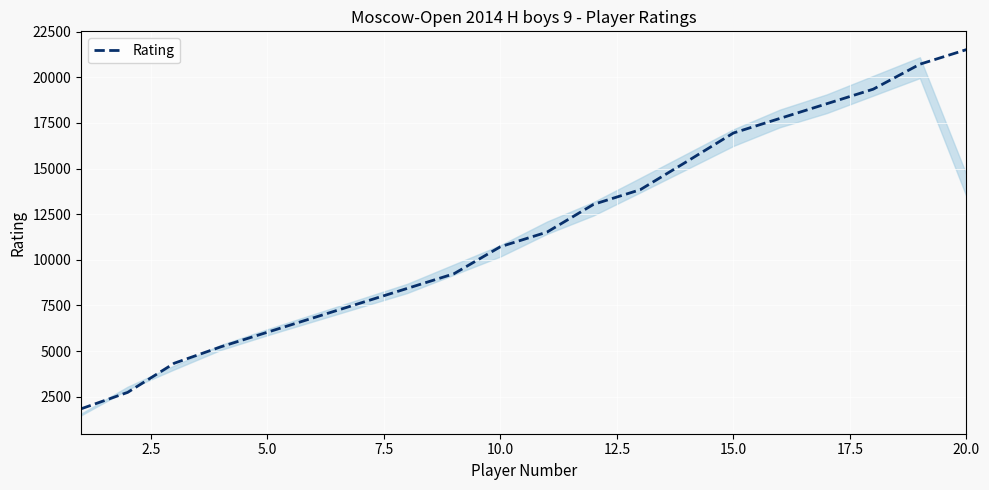

What is the greatest value displayed?

21515